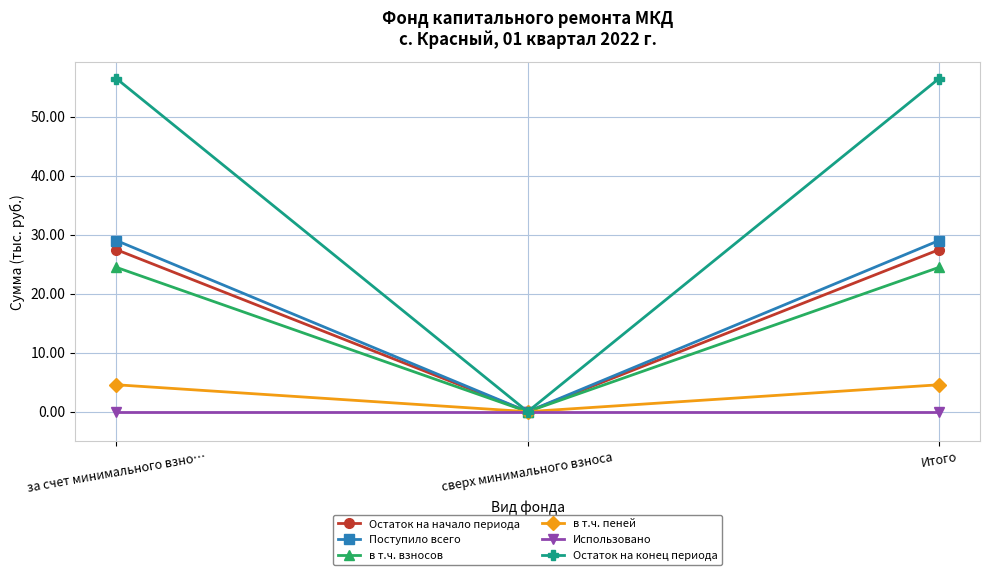

What is the maximum value for Остаток на начало периода?

27.5